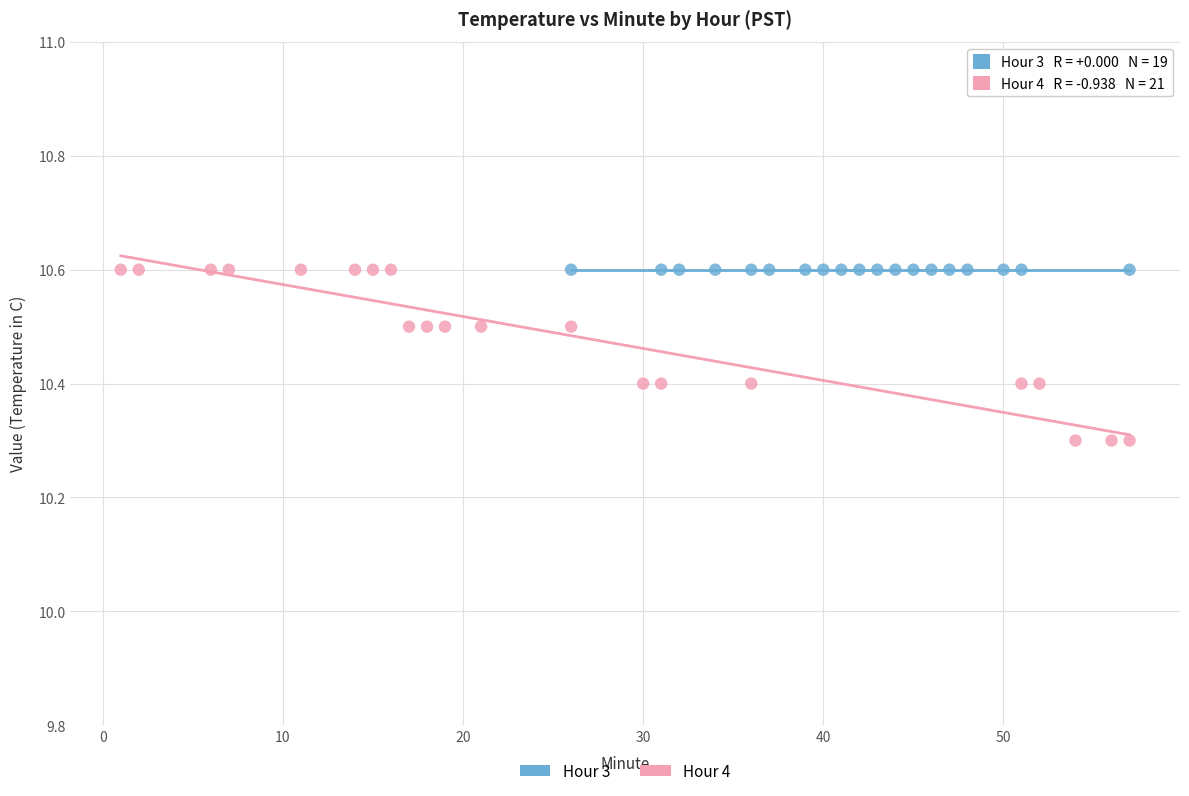

Which series reaches the minimum Y coordinate?

Hour 4